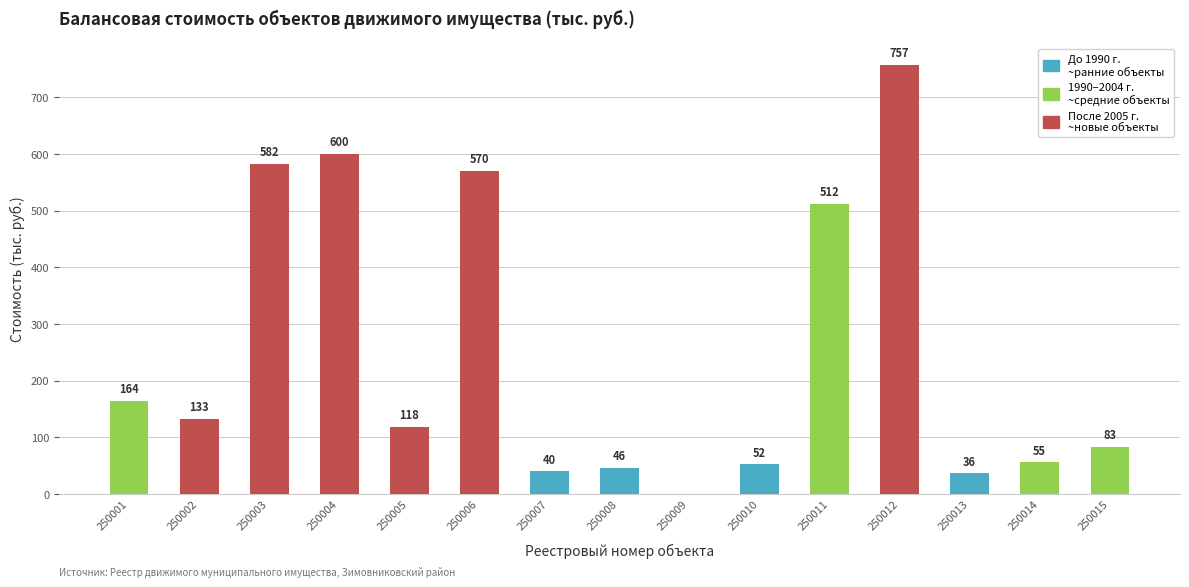

What is the difference between the values at 250003 and 250006?

12.5